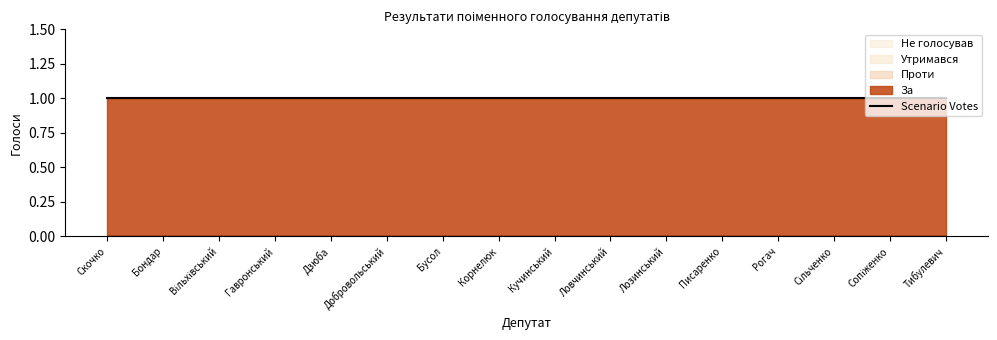

Does the chart have visible grid lines?

No